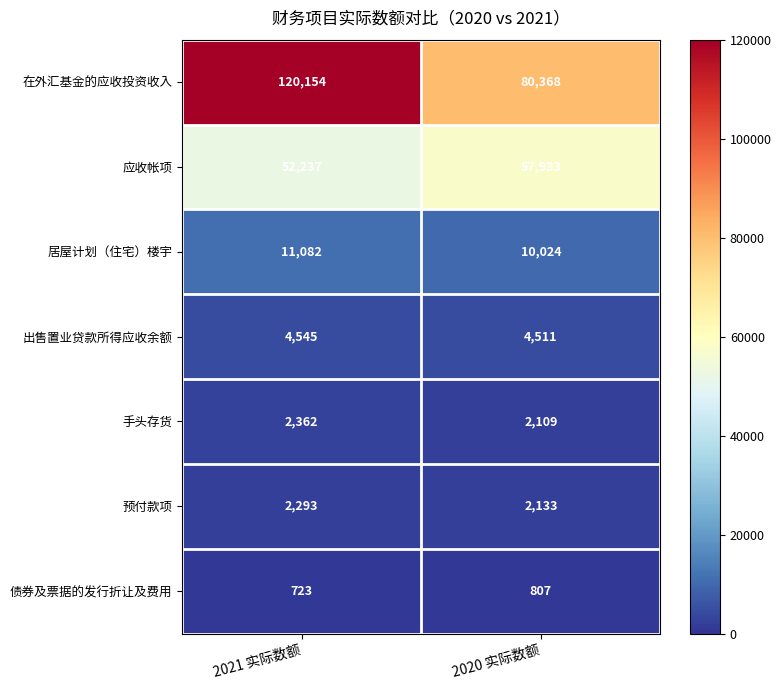

What is the sum of all 预付款项 values?

4426